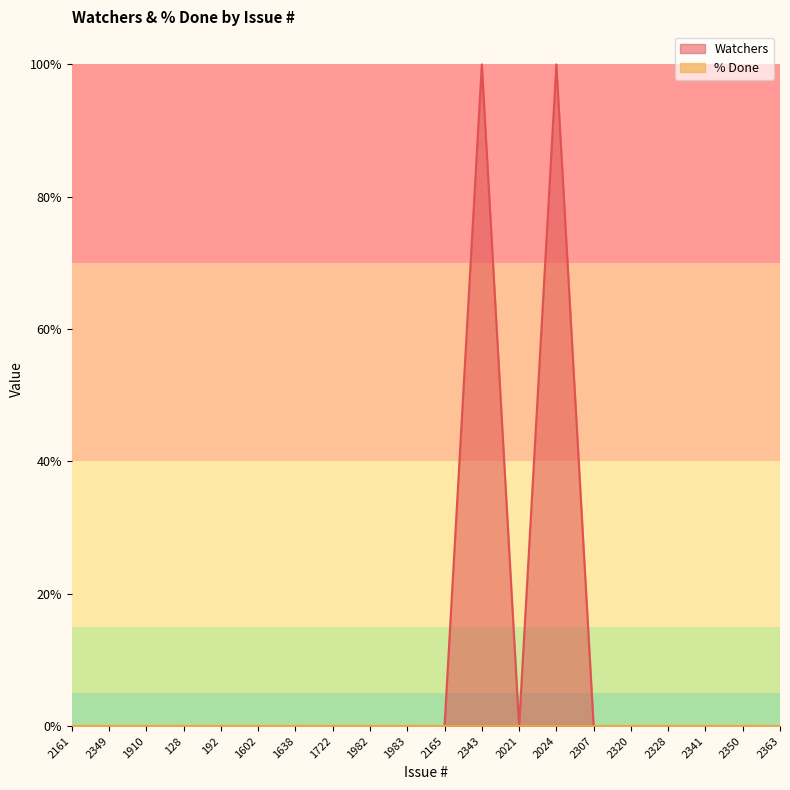

Where is the first local minimum?

2021